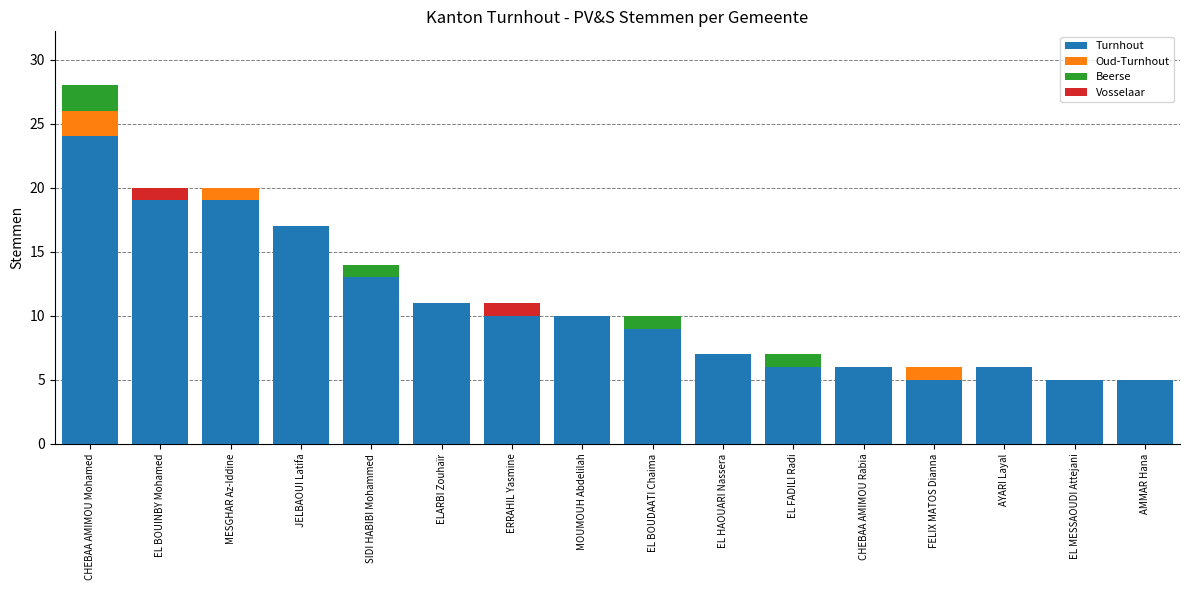

True or false: Turnhout has a value of 5 at FELIX MATOS Dianna.

True